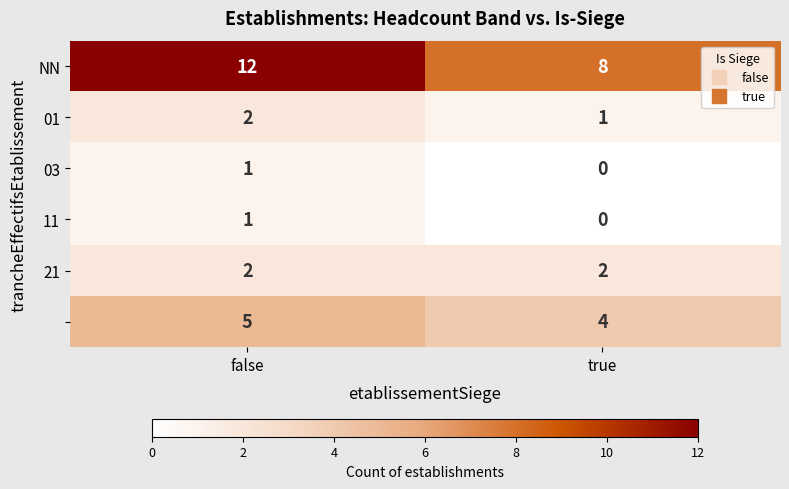

What is the difference between the highest and lowest values at false?

11